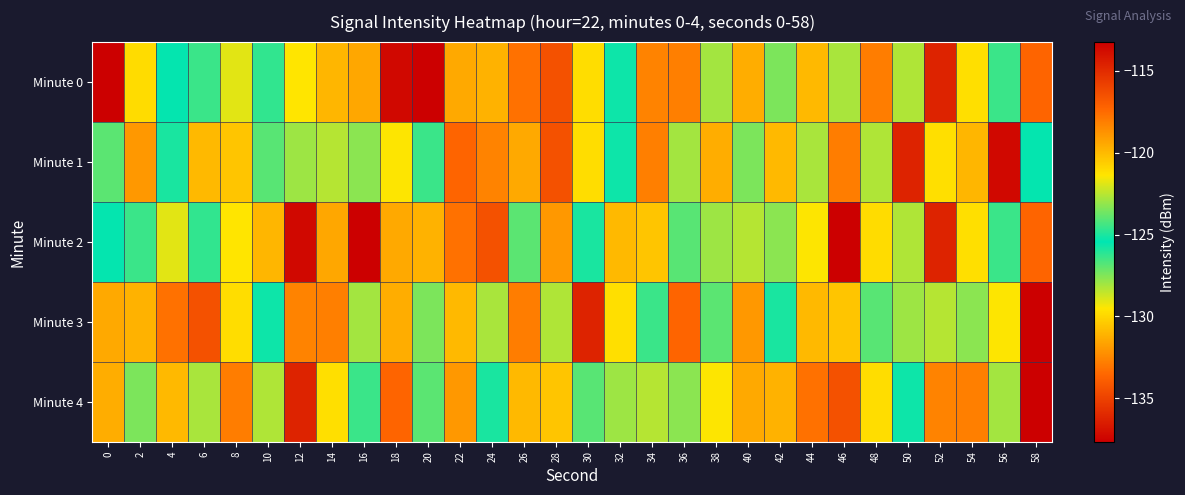

What is the total value across all series at 58?

-611.0